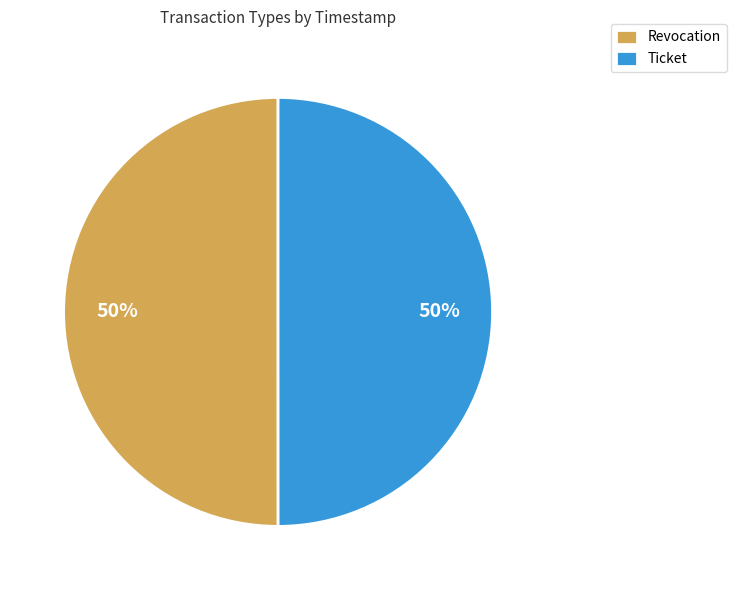

Approximately how many times larger is the value at Ticket compared to Revocation?

1.0